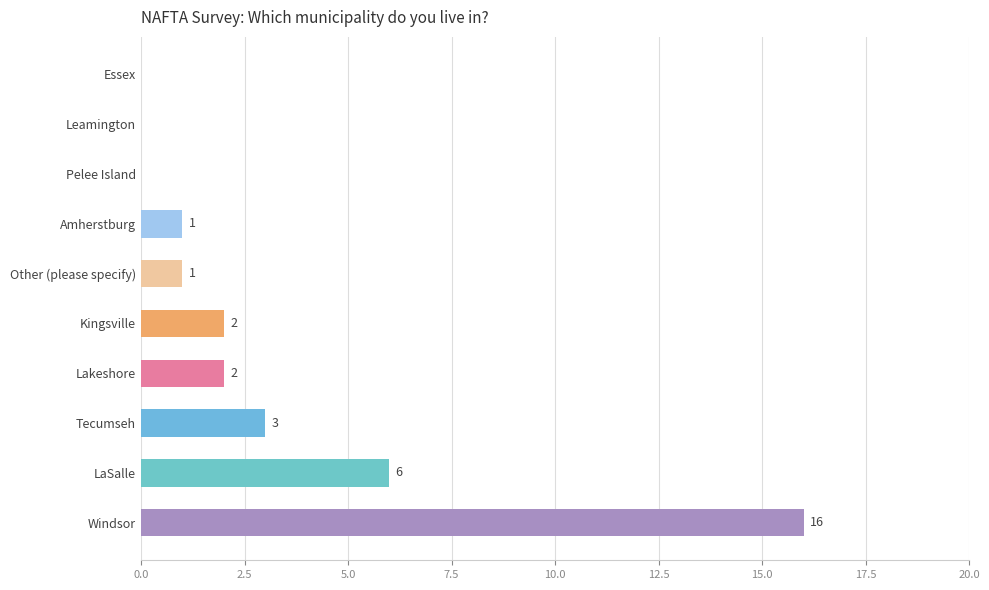

The value at Kingsville is 0. True or false?

False